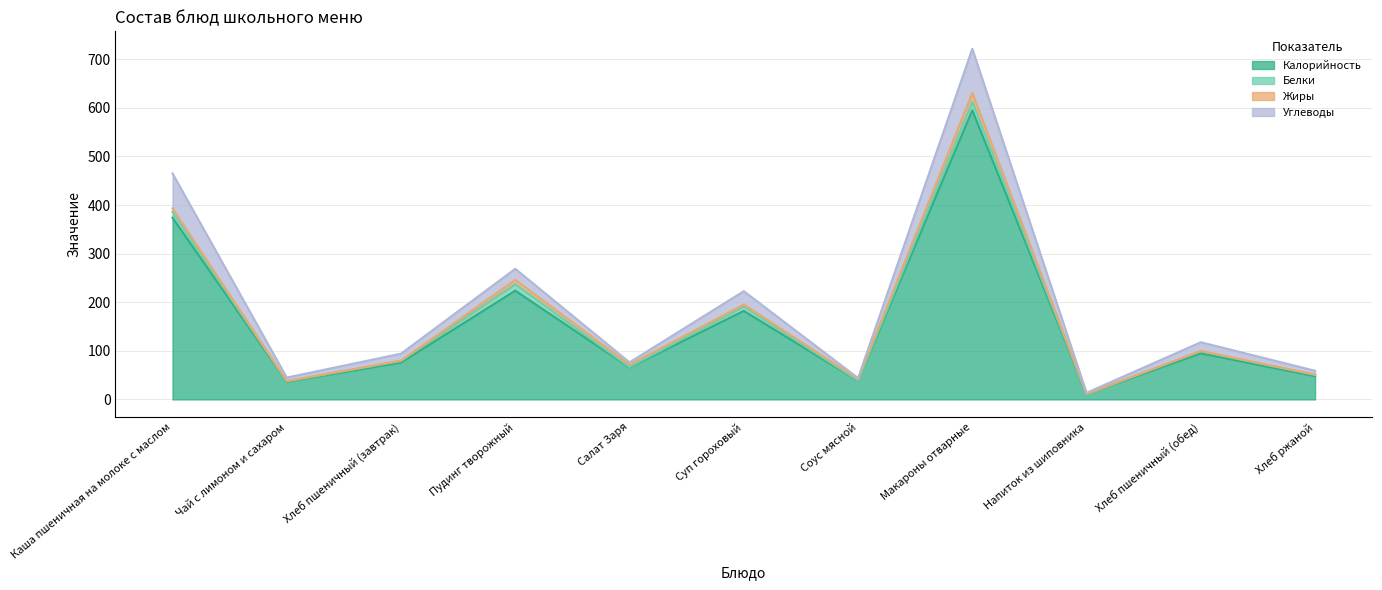

Where is the first local maximum for Углеводы?

Пудинг творожный